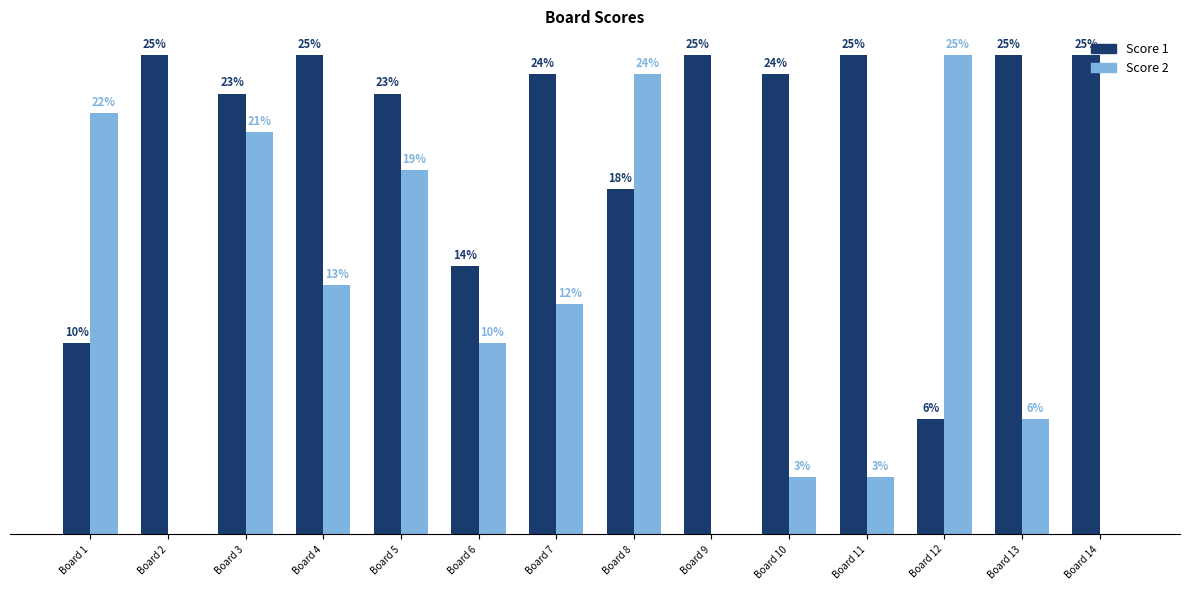

Which series has the largest total across all categories?

Score 1